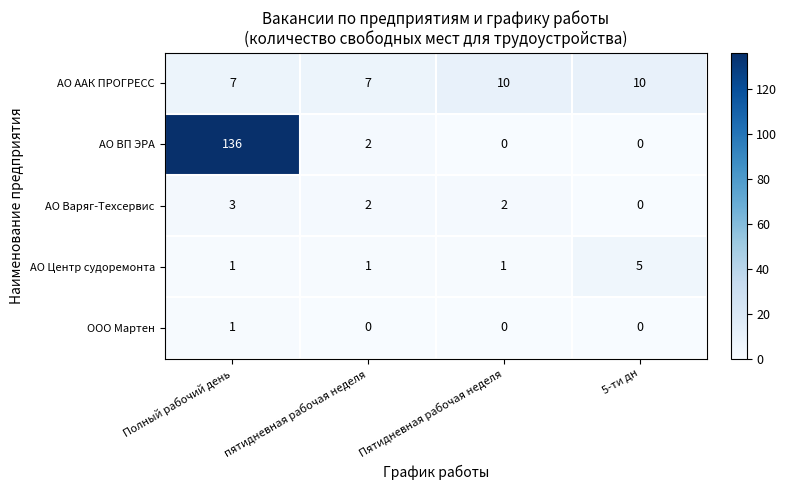

At which label is АО ВП ЭРА closest to 68?

пятидневная рабочая неделя